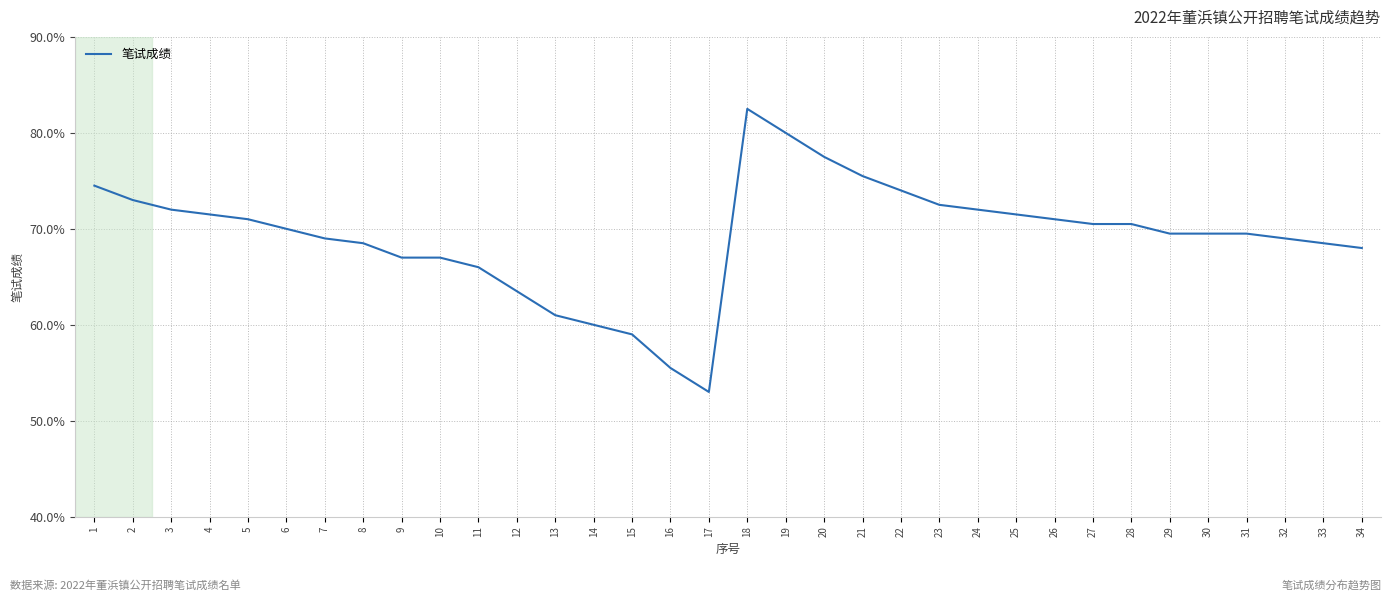

The chart shows a value of 121.8 at 25. True or false?

False